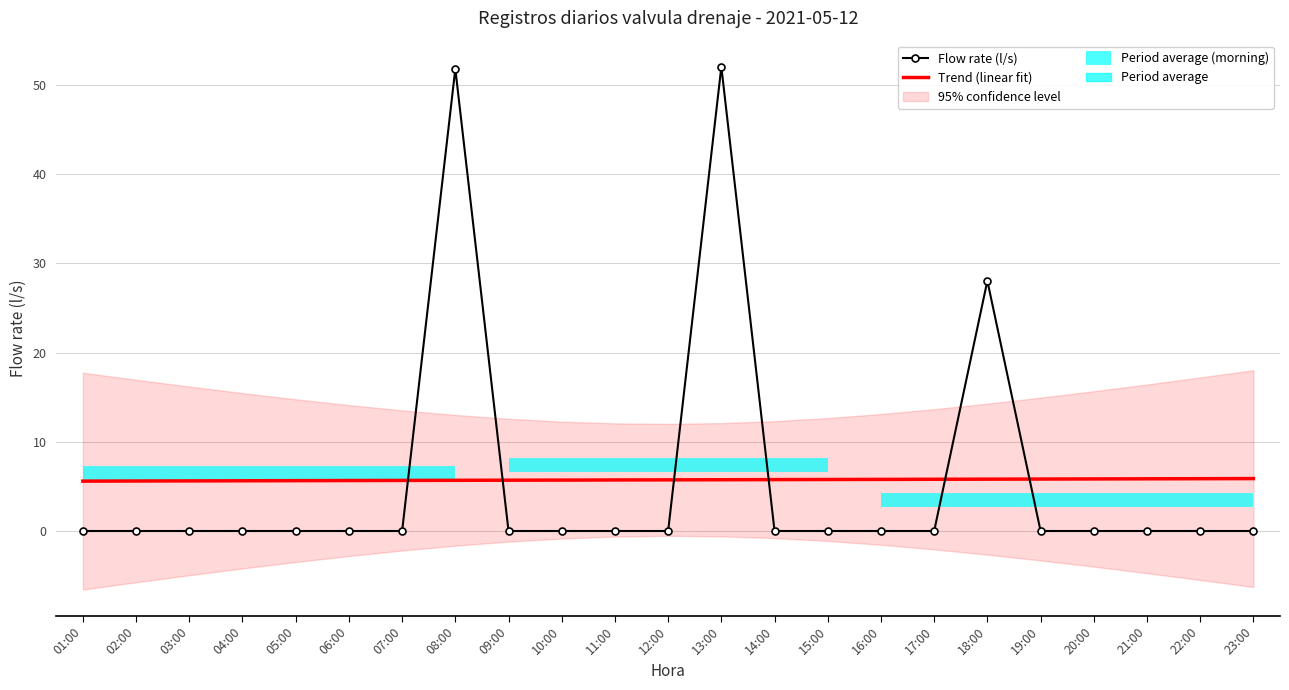

What is the spread (max minus min) of values at 06:00?

5.7